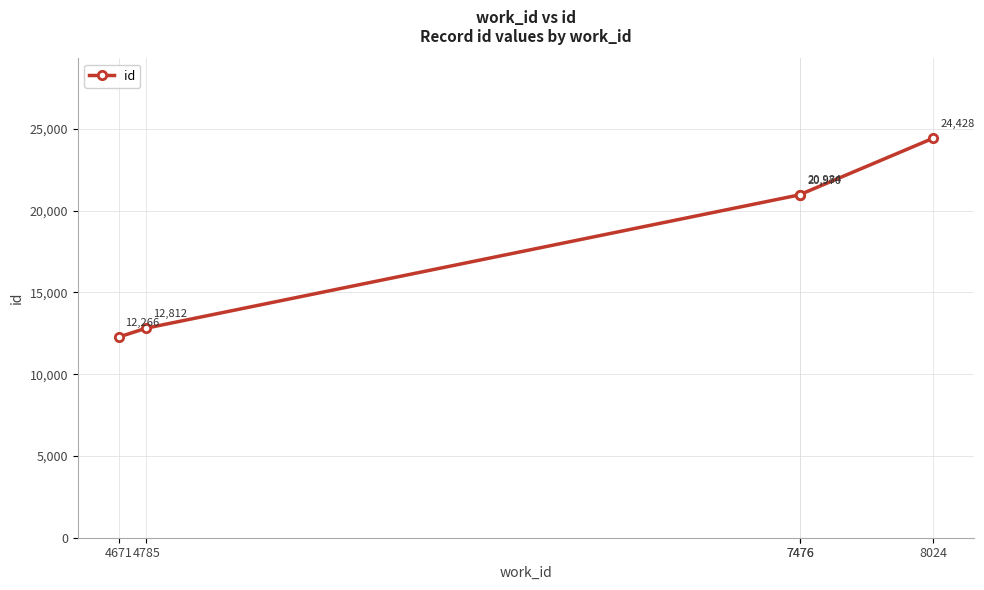

True or false: the data shows 12266 at 4671.

True